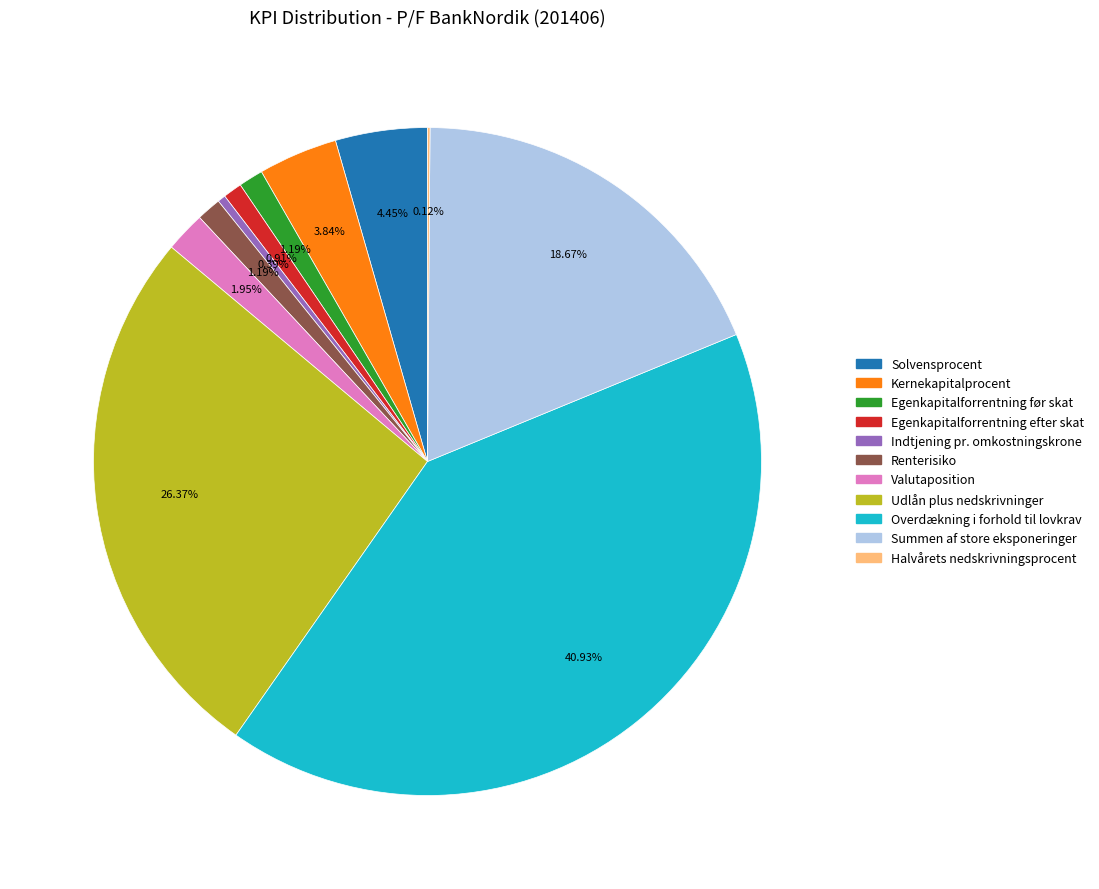

Is there a majority slice in this chart?

No